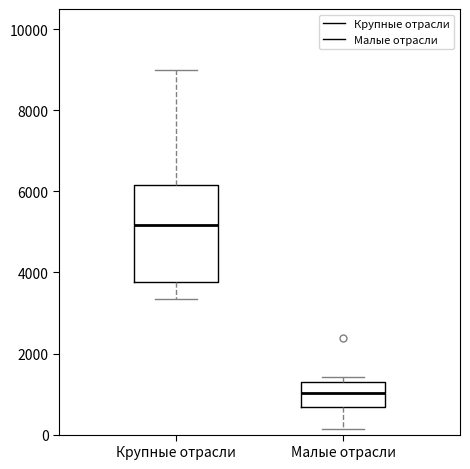

Reading left to right, read every box against the y-axis: the position of its median line, the range the box covers, and the ends of its whiskers. The values are not printed on the chart, so give them approximately, as read against the axis.

Крупные отрасли: median 5200, box 3800 to 6200, whiskers 3400 to 9000
Малые отрасли: median 1000, box 600 to 1200, whiskers 200 to 1400